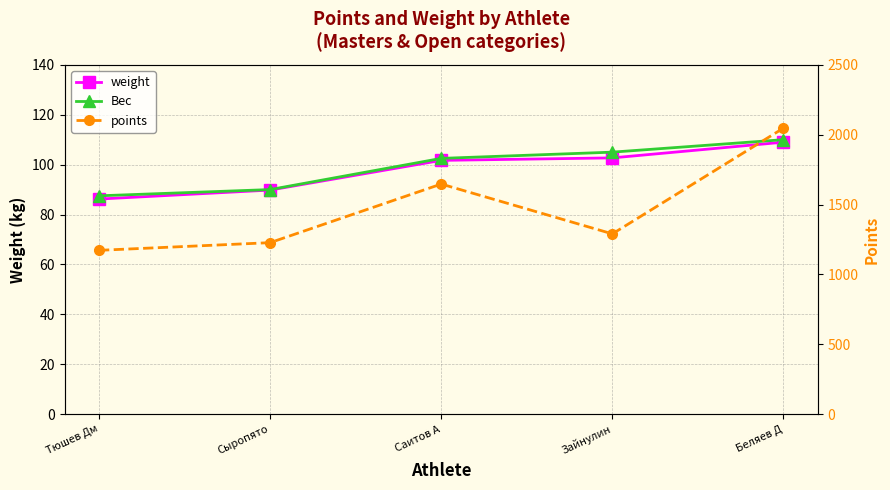

What is the label of the 1st point from the right?

Беляев Д